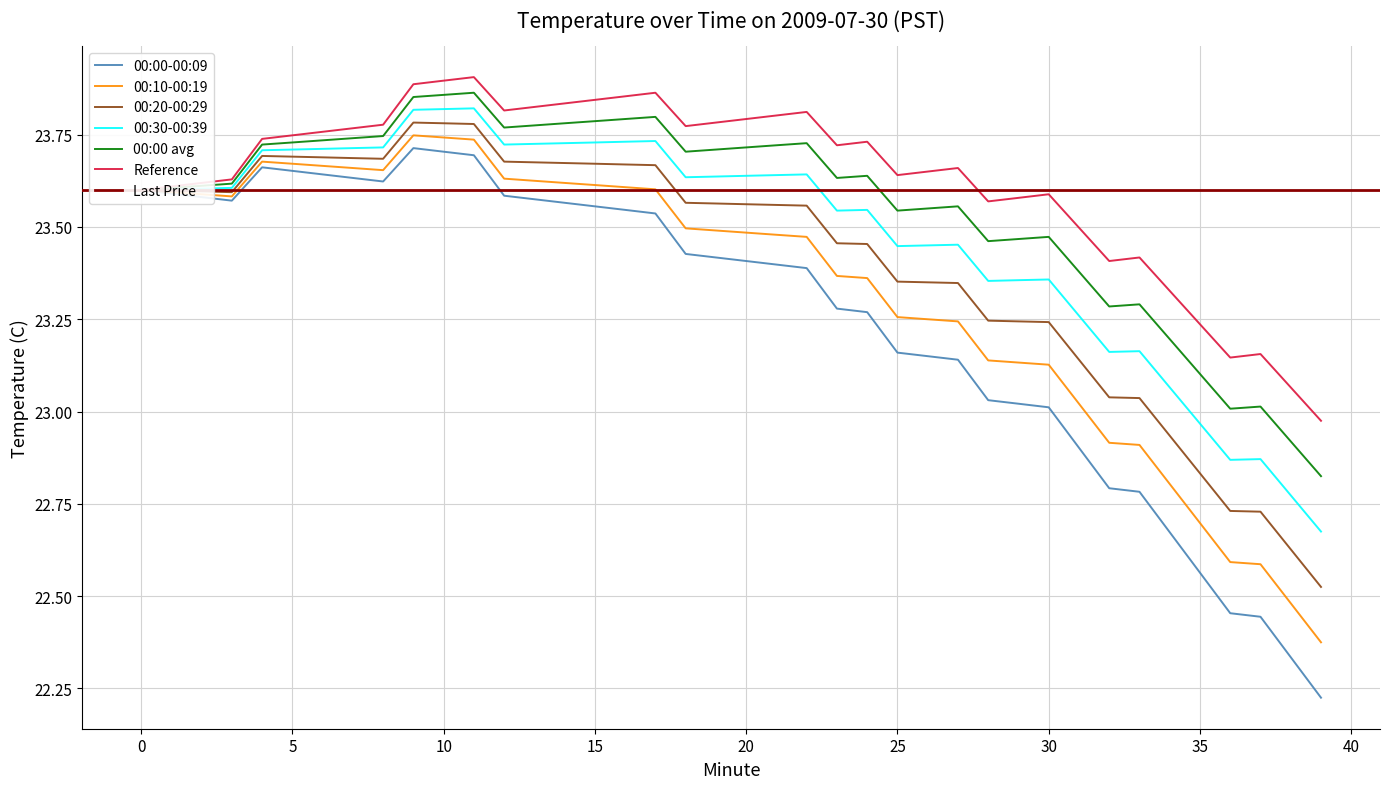

True or false: 00:10-00:19 has a value of 11.1 at 7.

False